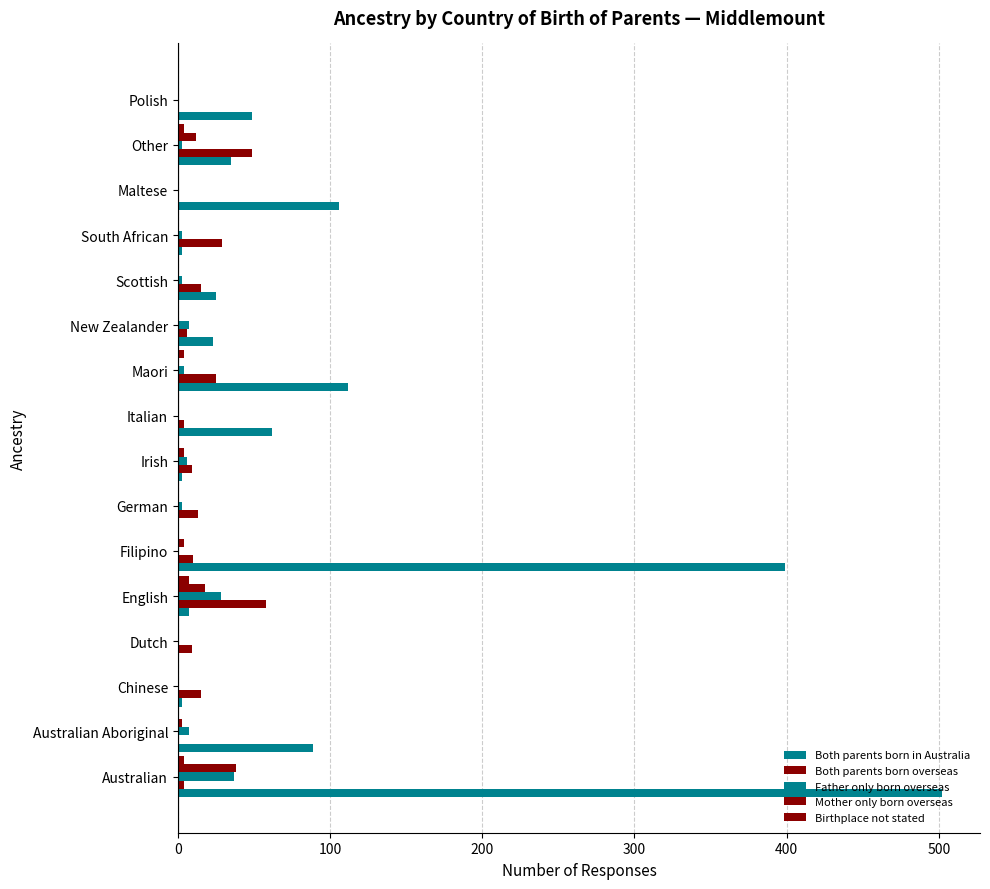

How many data points in Mother only born overseas are above 0?

6